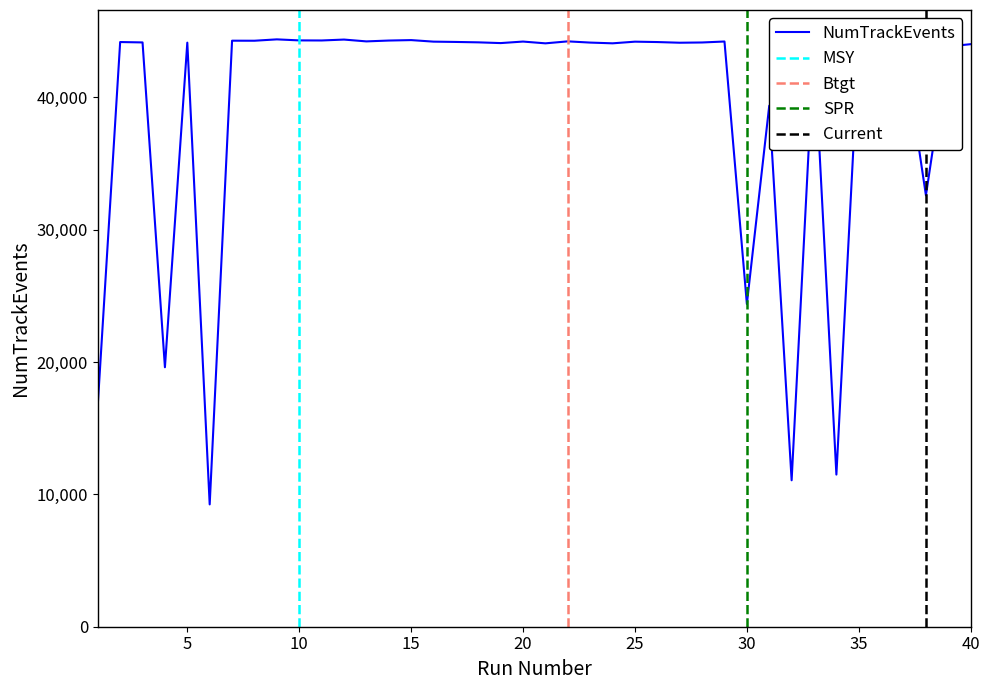

What is the average value?

39448